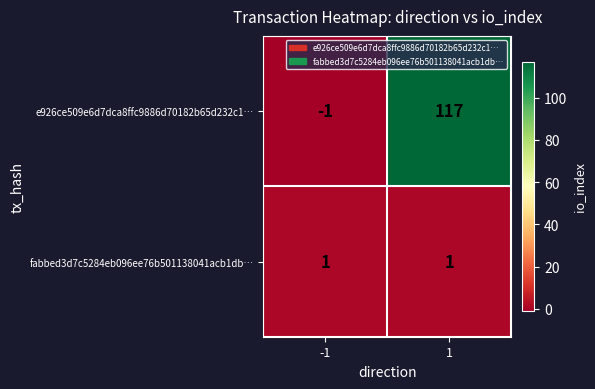

How many data points does each series have?

2